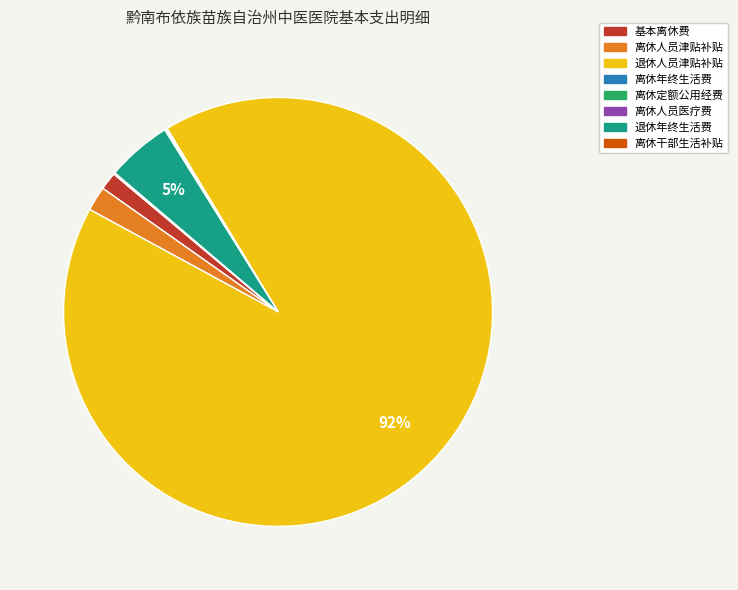

To the nearest percent, what is the difference between the largest and smallest slice percentages?

92%